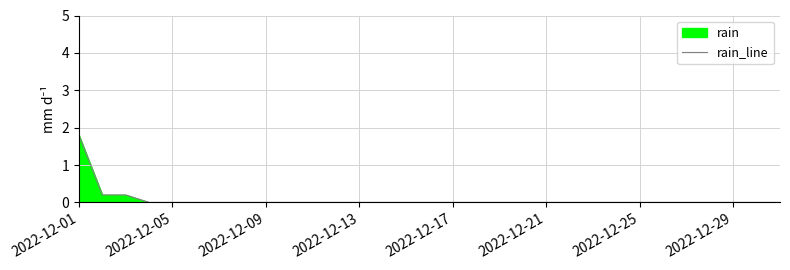

Is it true that the value at 2022-12-05 is 1.2?

False